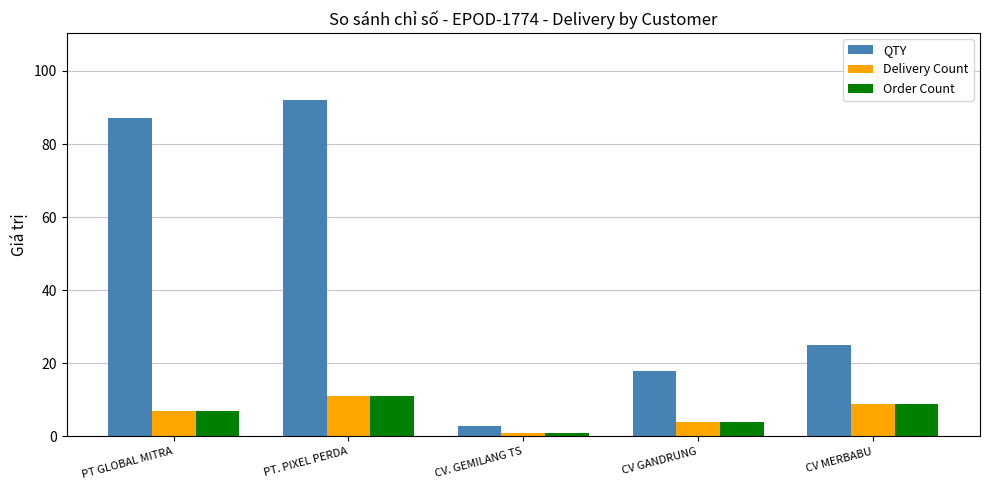

Reading left to right, transcribe all the data shown in this chart.

QTY: 87	92	3	18	25
Delivery Count: 7	11	1	4	9
Order Count: 7	11	1	4	9